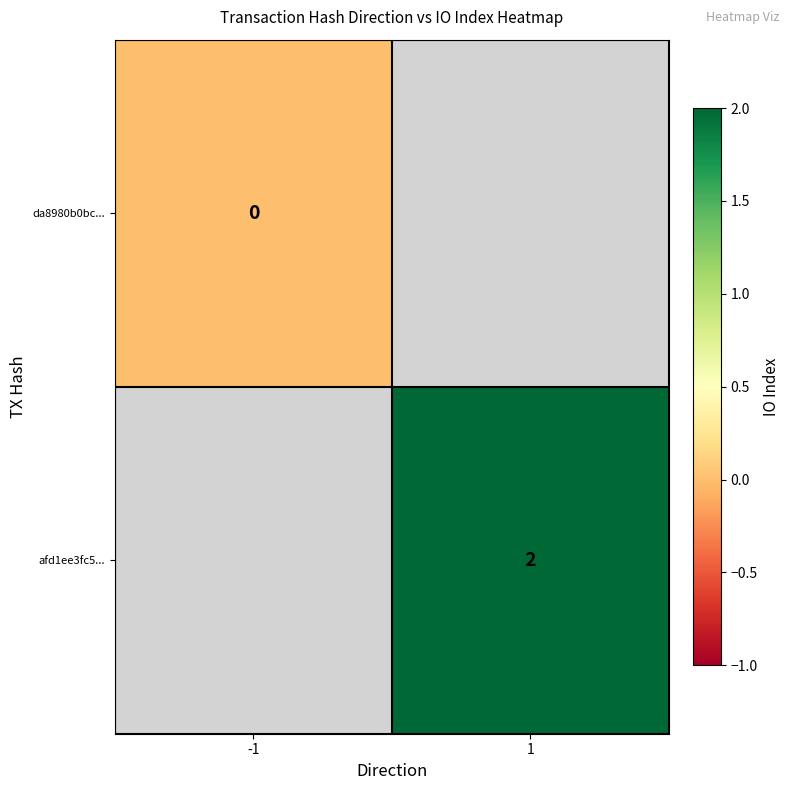

Is the value of da8980b0bc... at -1 greater than the value of afd1ee3fc5... at 1?

No